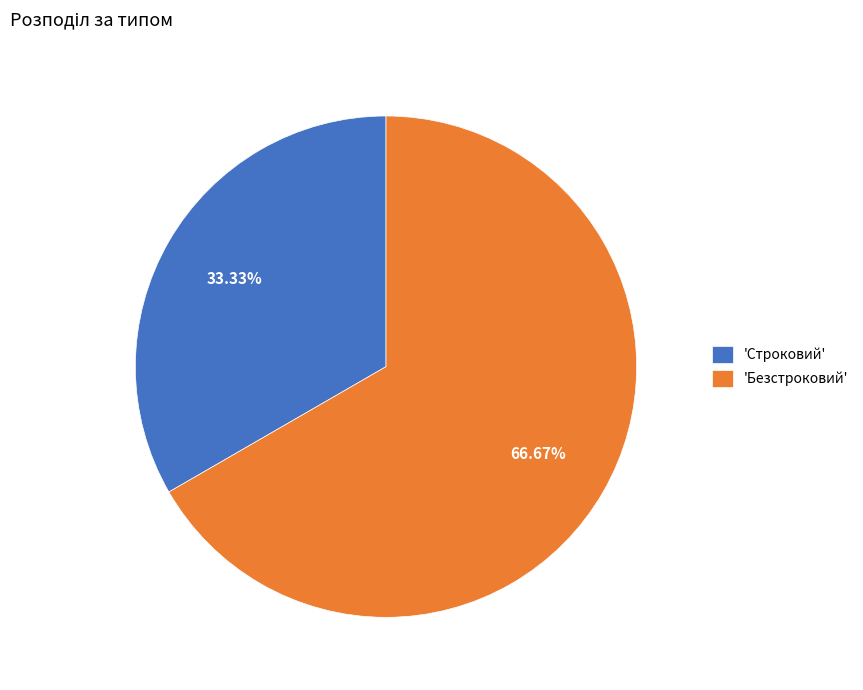

Is the sum of 'Строковий' and 'Безстроковий' greater than half?

Yes